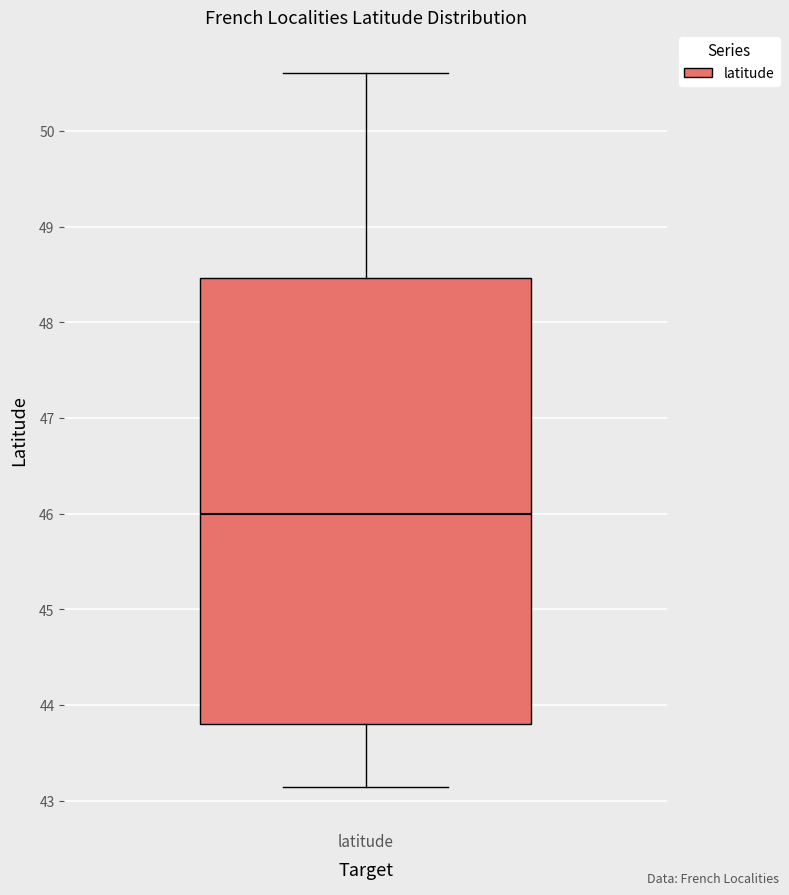

Where is the lower edge of the box for latitude on the y-axis? The values are not printed on the chart, so give them approximately, as read against the axis.

43.8